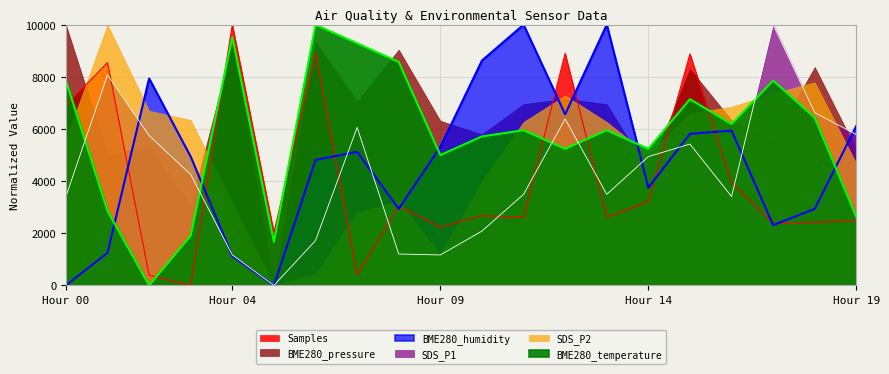

What is the difference between the Samples values at 2022/04/01 11:00 and 2022/04/01 03:00?

2611.6